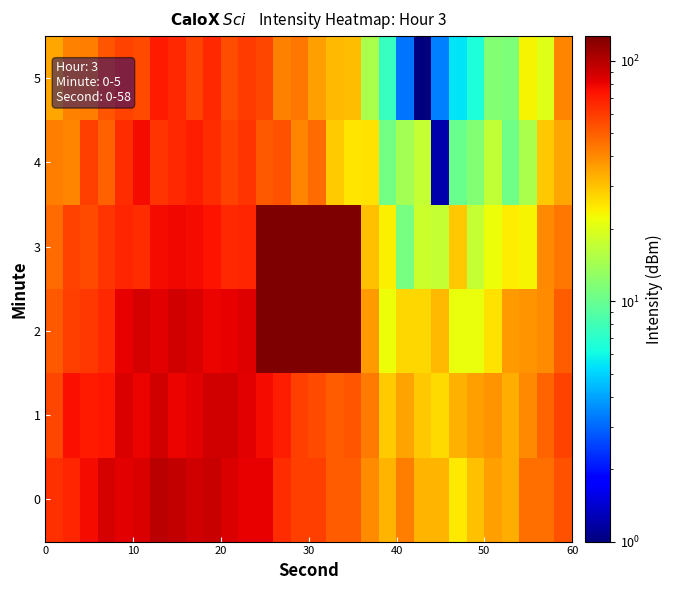

List the series in order of their peak value, lowest first.

5, 4, 1, 0, 2, 3